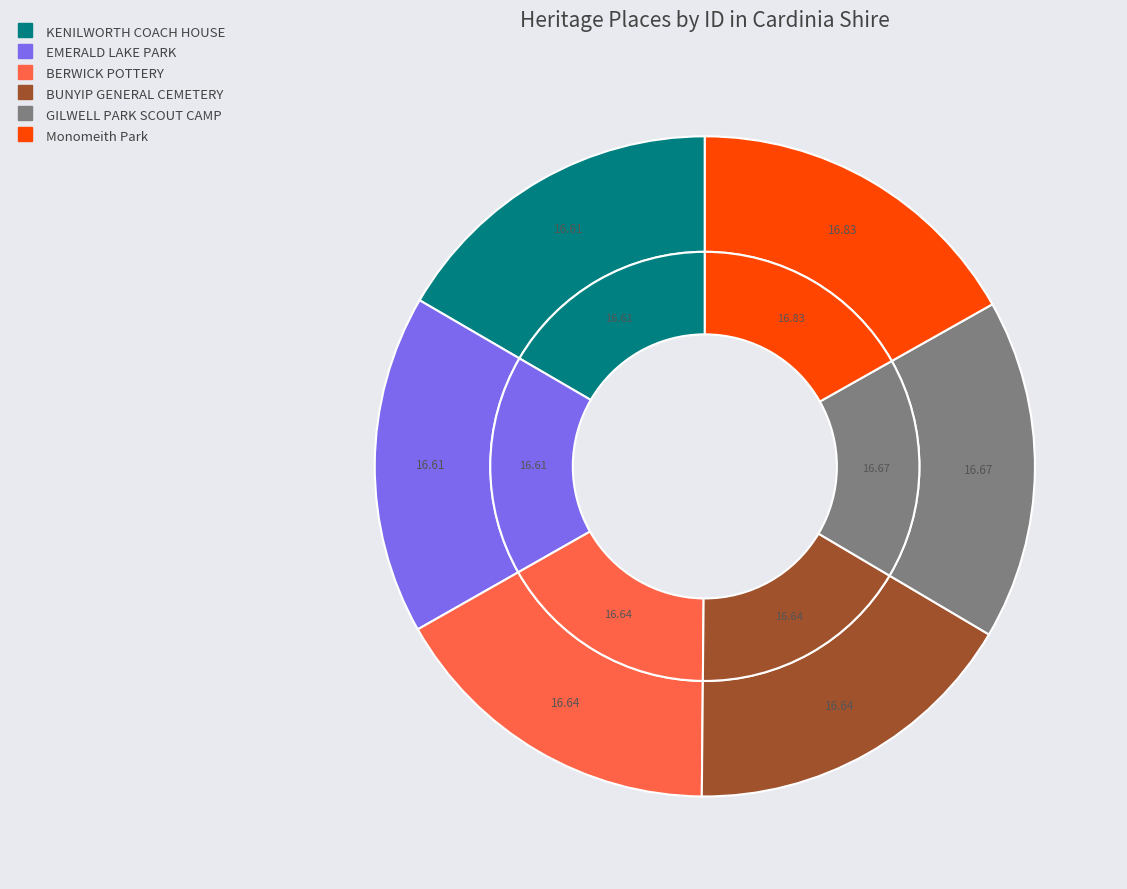

How many slices are in this pie chart?

6